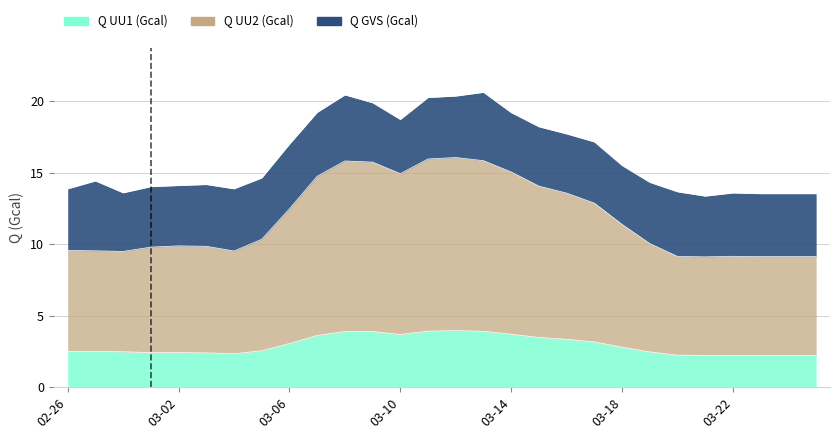

What is the label of the 21st point from the right?

2021-03-05